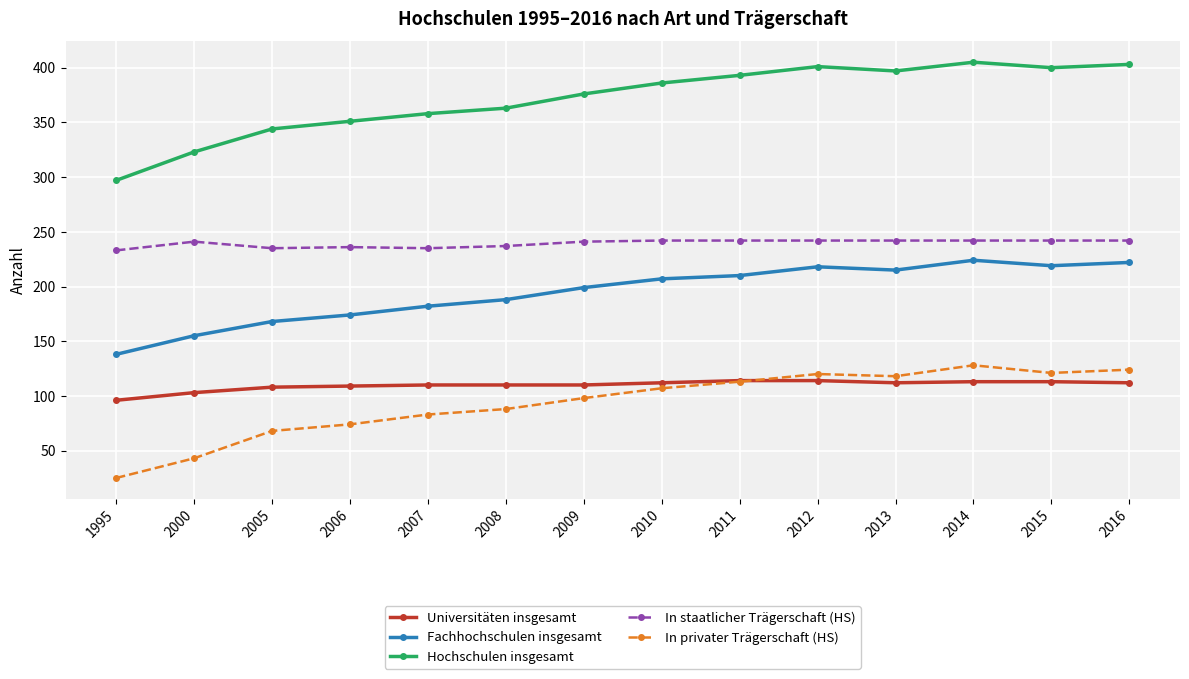

What is the difference between the In privater Trägerschaft (HS) values at 2000 and 2011?

70